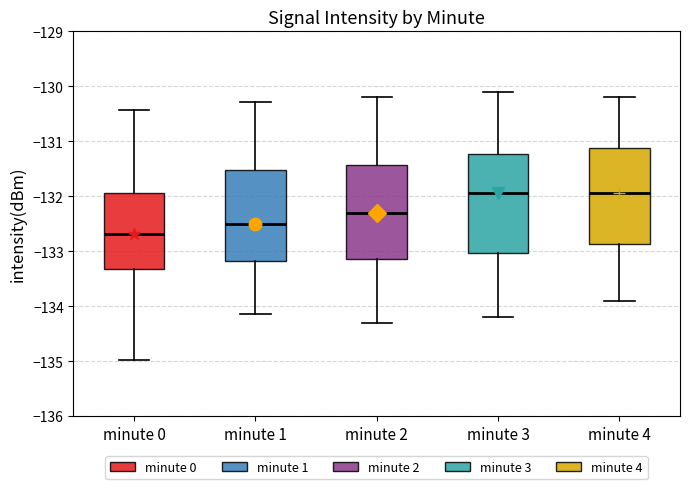

Reading left to right, transcribe this box plot: for each box, give where its median line is, the range the box spans, and where its two whiskers end, as read against the y-axis. The values are not printed on the chart, so give them approximately, as read against the axis.

minute 0: median -132.7, box -133.3 to -131.9, whiskers -135.0 to -130.4
minute 1: median -132.5, box -133.2 to -131.5, whiskers -134.2 to -130.3
minute 2: median -132.3, box -133.1 to -131.4, whiskers -134.3 to -130.2
minute 3: median -131.9, box -133.0 to -131.2, whiskers -134.2 to -130.1
minute 4: median -131.9, box -132.9 to -131.1, whiskers -133.9 to -130.2